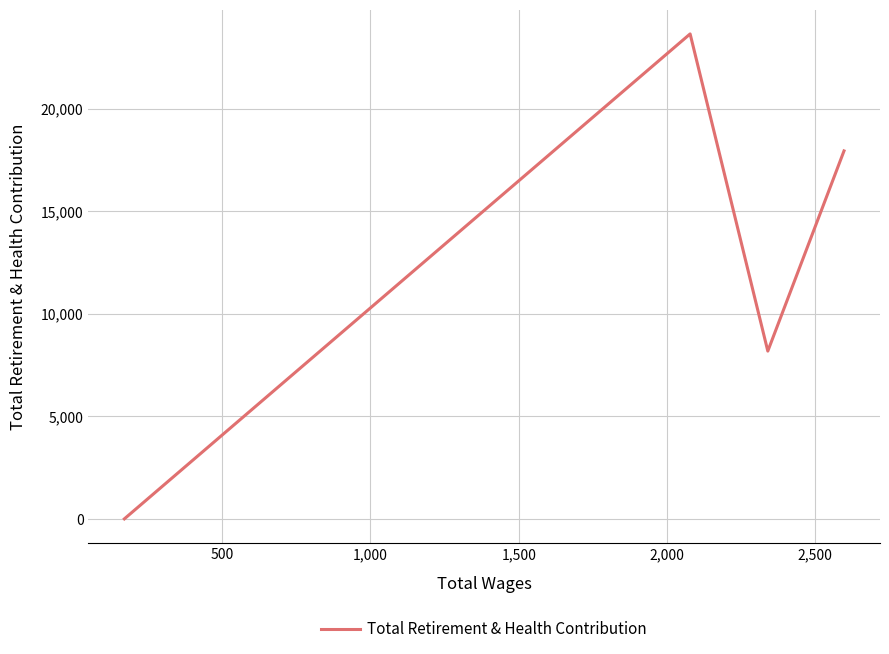

True or false: there are more than 1 points higher than both neighbors.

False